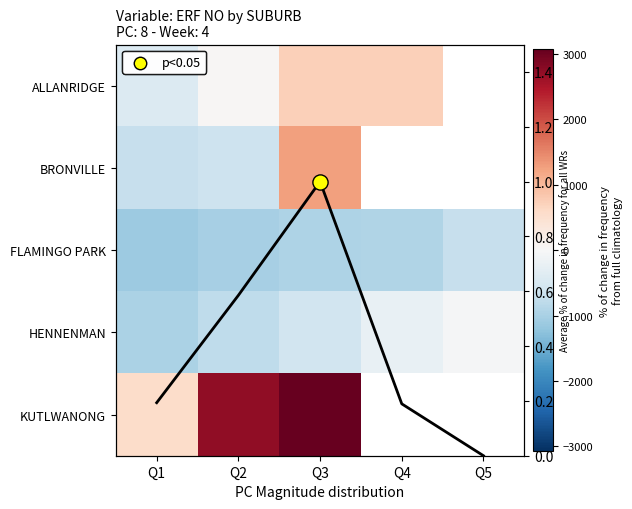

What is the spread (max minus min) of values at Q1?

1690.0